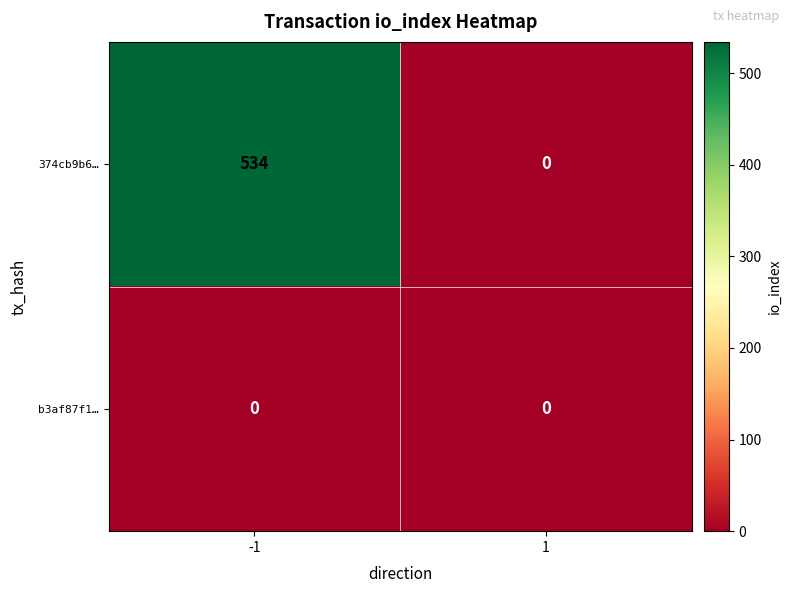

What is the spread (max minus min) of values at -1?

534